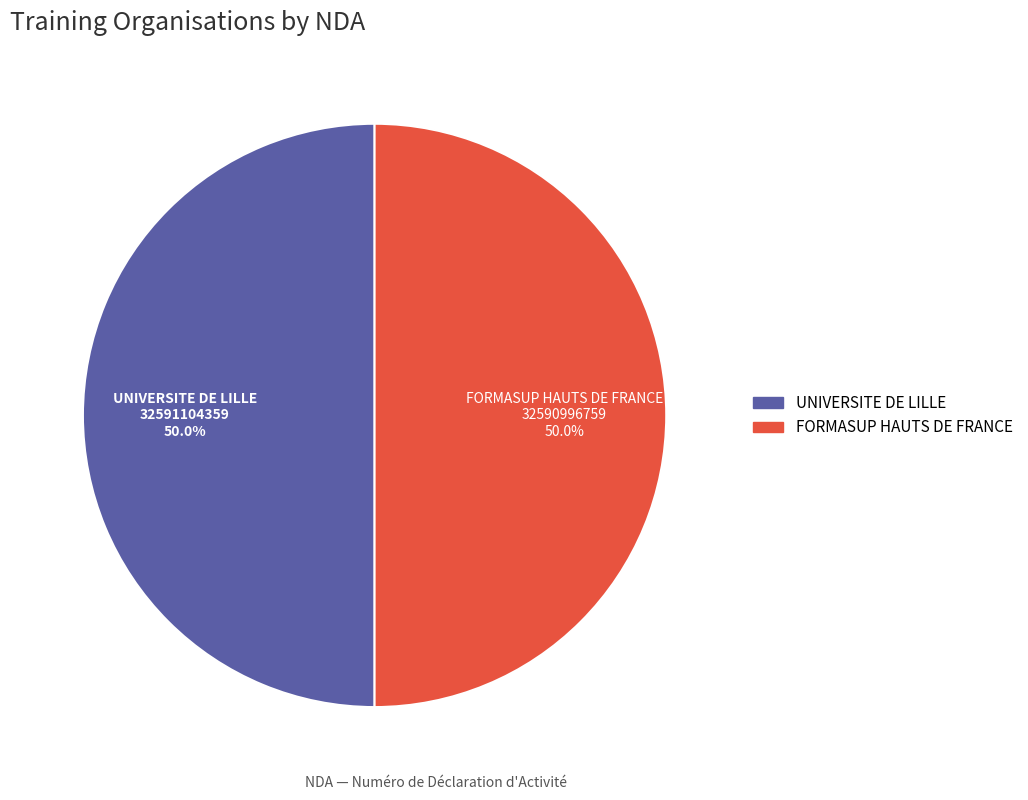

What percentage is NOT represented by FORMASUP HAUTS DE FRANCE?

50.0%